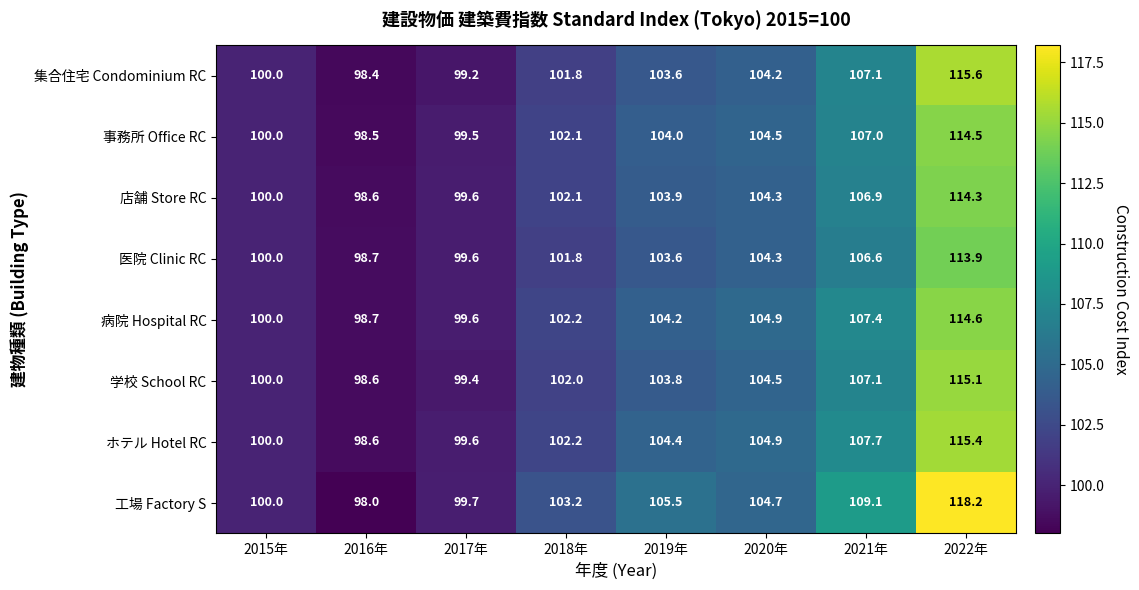

Which series has the widest spread of values?

工場 Factory S